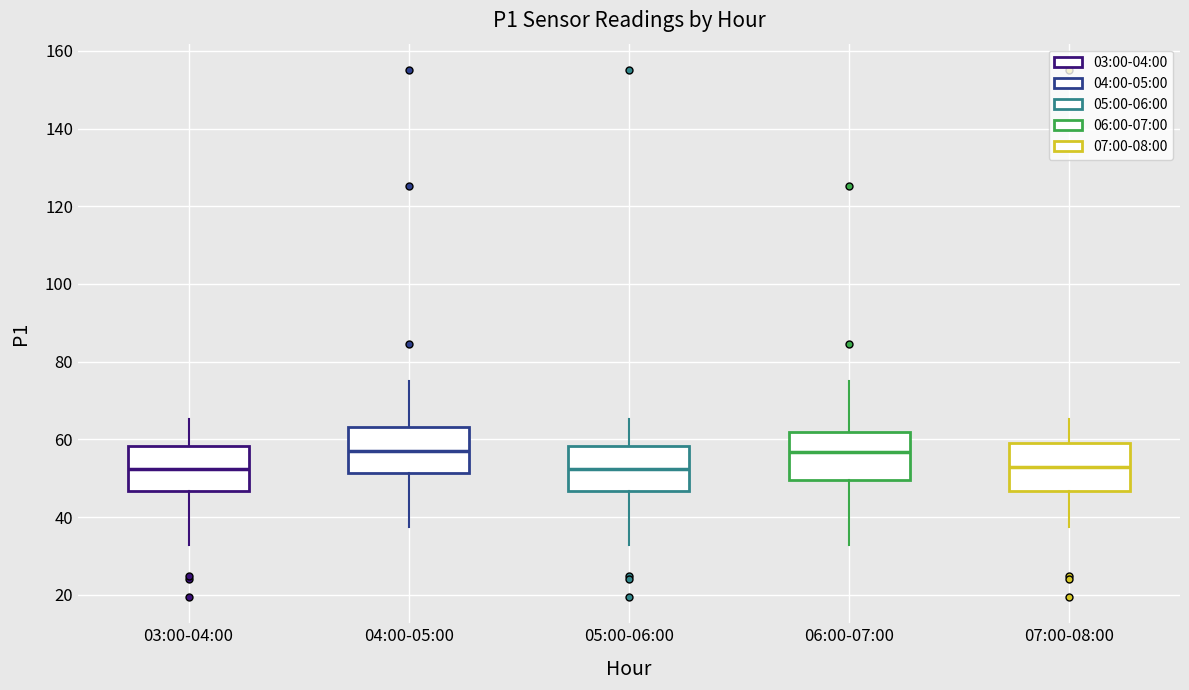

Where does the upper whisker of the box for 04:00-05:00 end on the y-axis? The values are not printed on the chart, so give them approximately, as read against the axis.

74